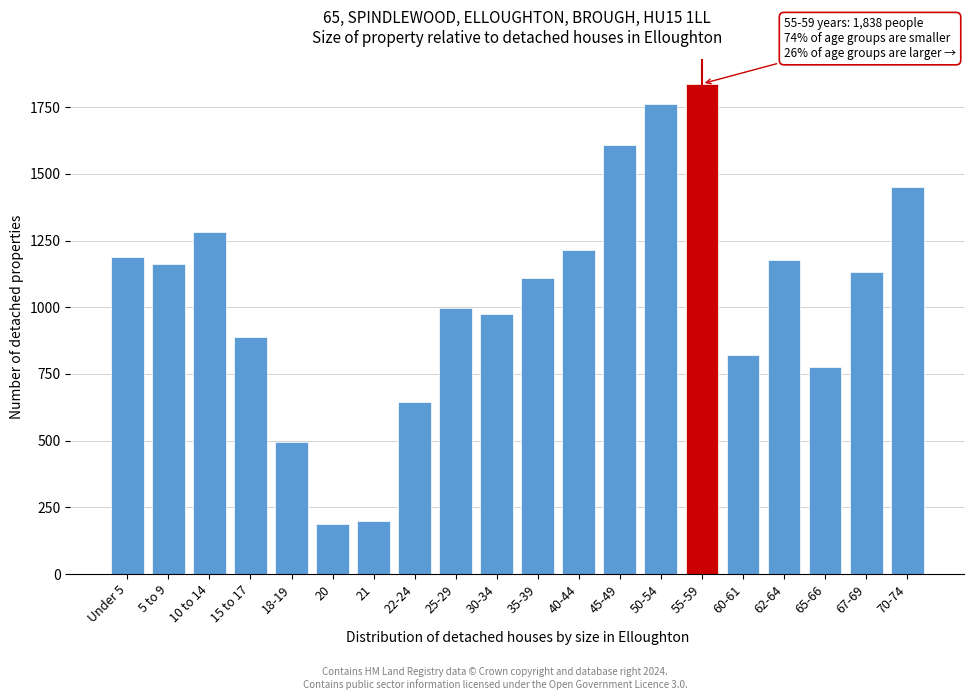

Reading right to left, list all the values displayed in this chart.

70-74=1450	67-69=1133	65-66=777	62-64=1177	60-61=820	55-59=1838	50-54=1764	45-49=1609	40-44=1216	35-39=1109	30-34=974	25-29=998	22-24=644	21=199	20=189	18-19=496	15 to 17=887	10 to 14=1284	5 to 9=1162	Under 5=1190